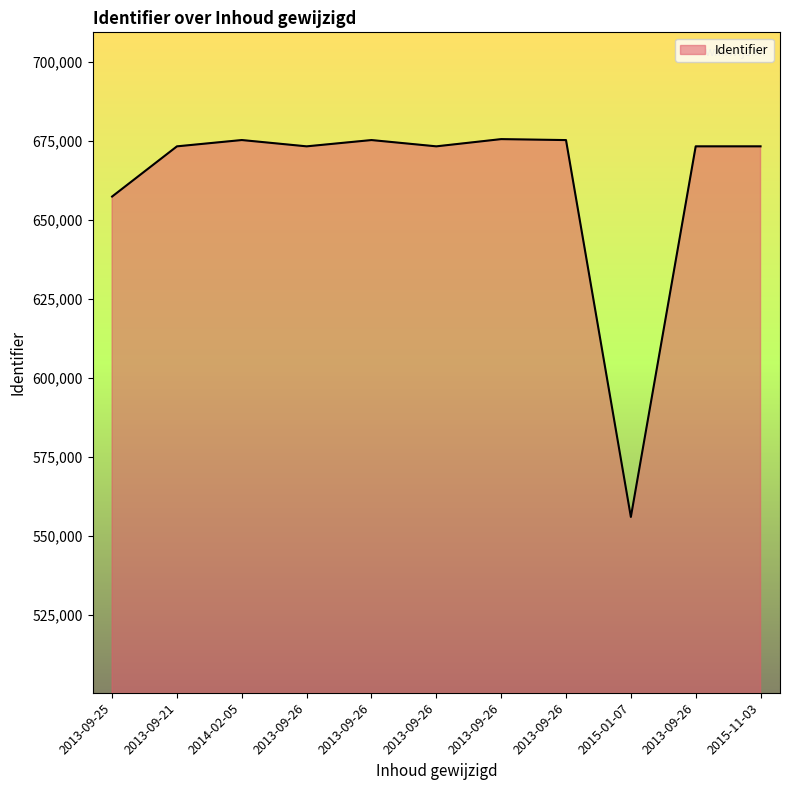

Which category has the lowest value across all series?

2015-01-07